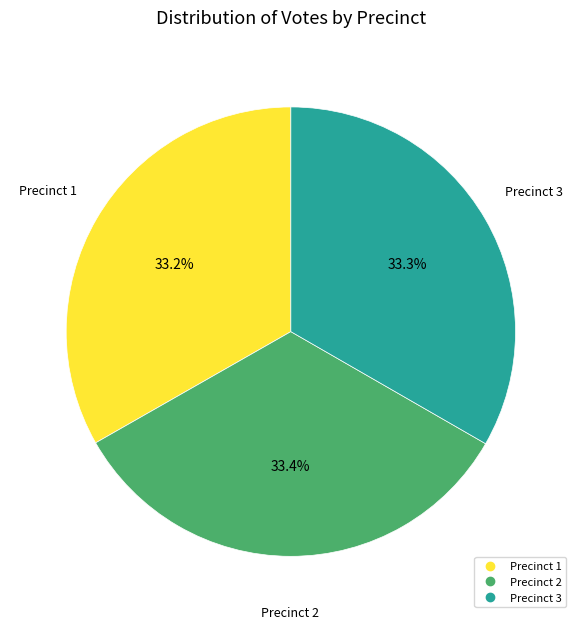

Does any single category account for the majority?

No